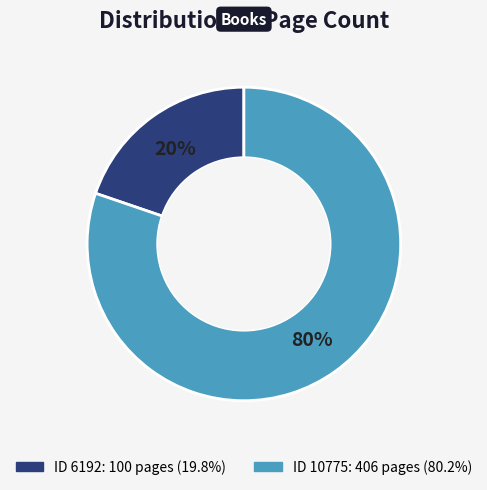

To the nearest percent, what is the average slice percentage?

50%